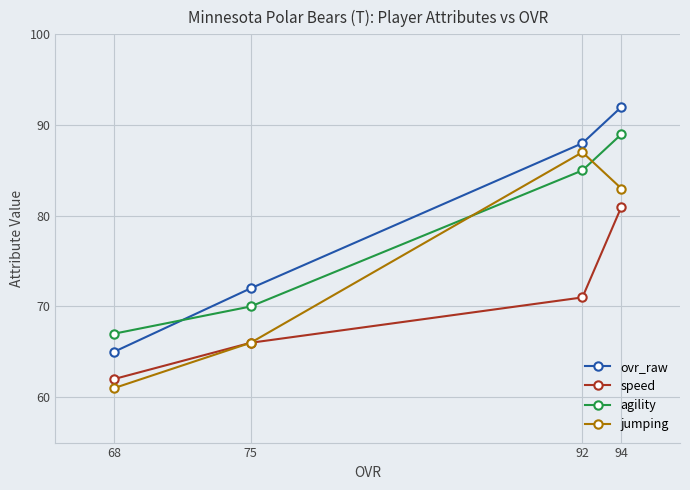

At which category does the chart reach its peak across all series?

94